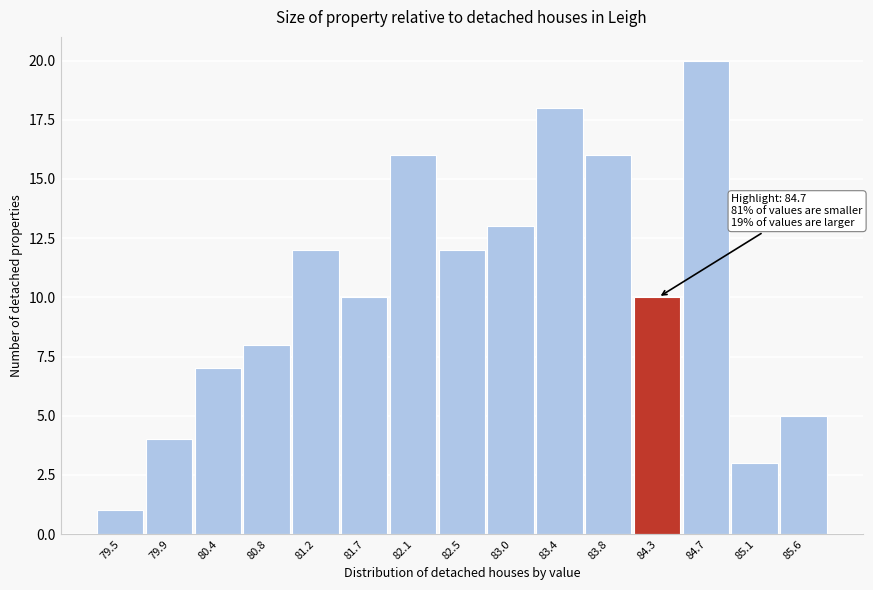

Reading left to right, extract all data points from this chart.

1	4	7	8	12	10	16	12	13	18	16	10	20	3	5